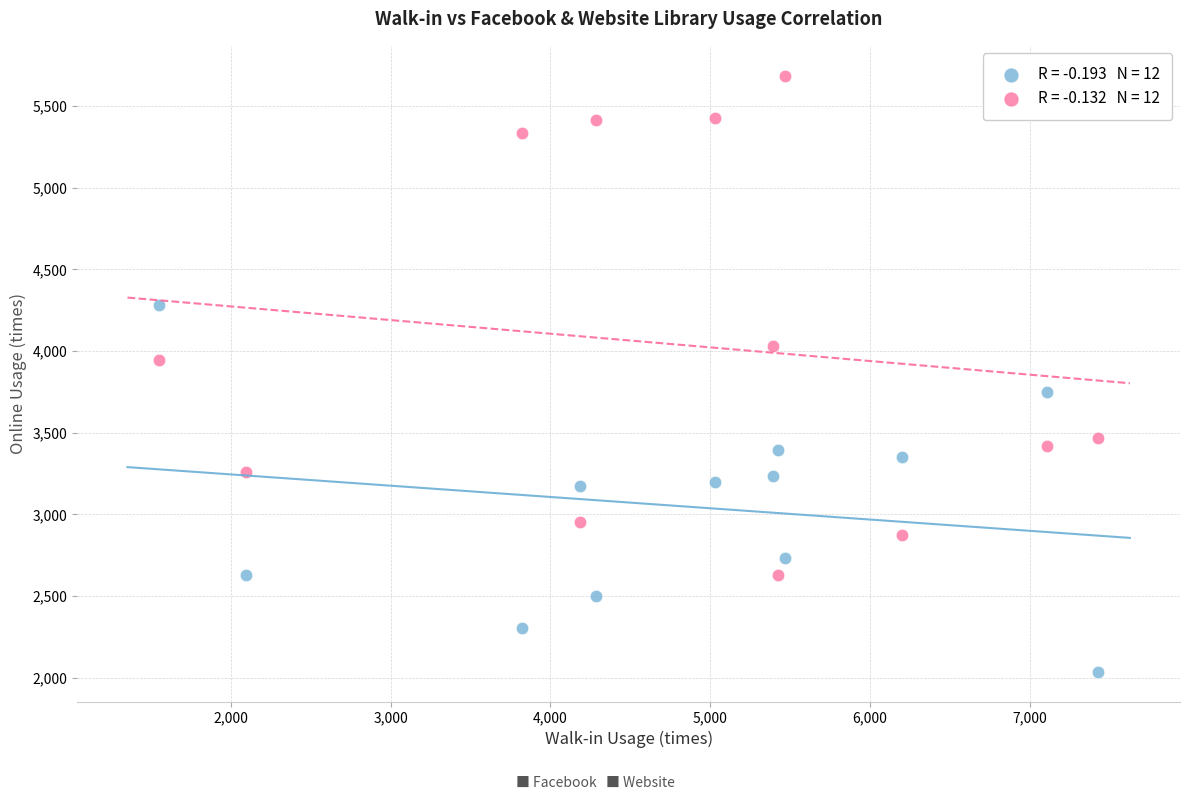

Across all data points, what is the range of X values (max minus min)?

5871